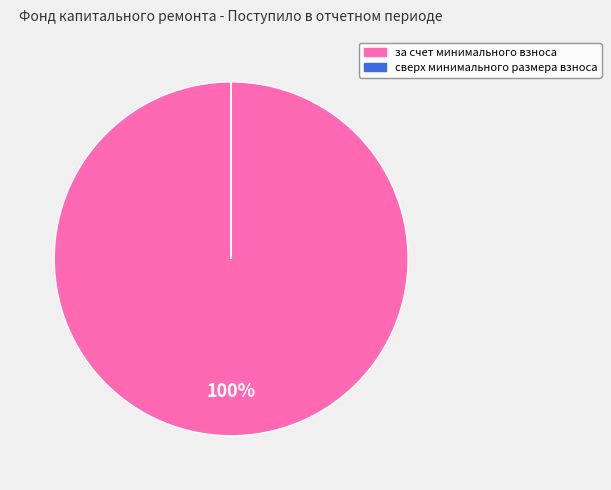

Which slice represents more than half of the pie?

за счет минимального взноса